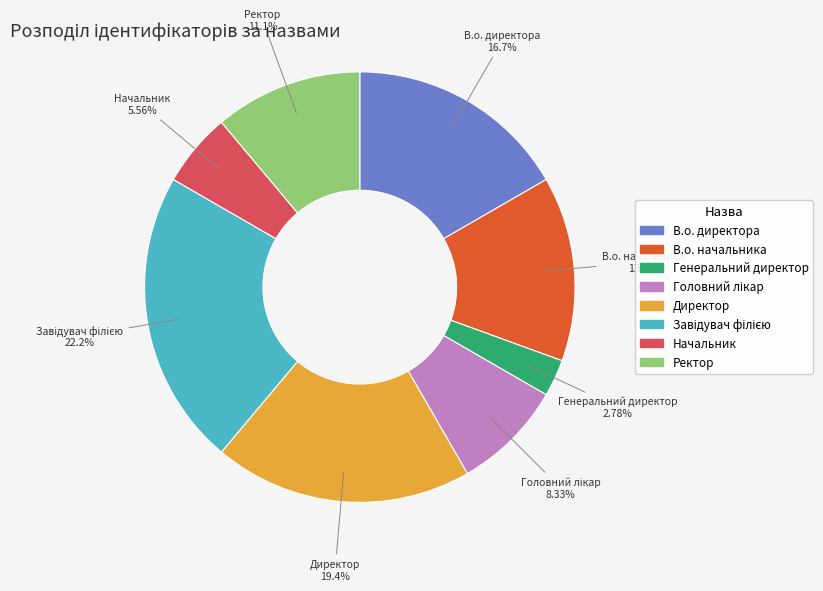

Do Генеральний директор and Ректор together represent more than half of the pie?

No